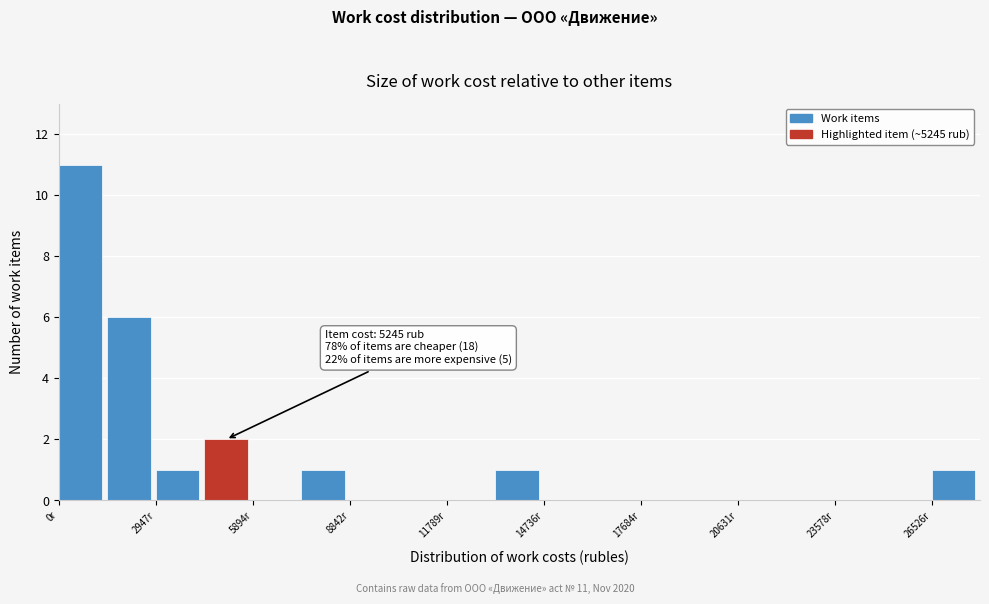

Around what value on the x-axis is the tallest bar? Give the approximate position of its centre, as read against the axis.

500